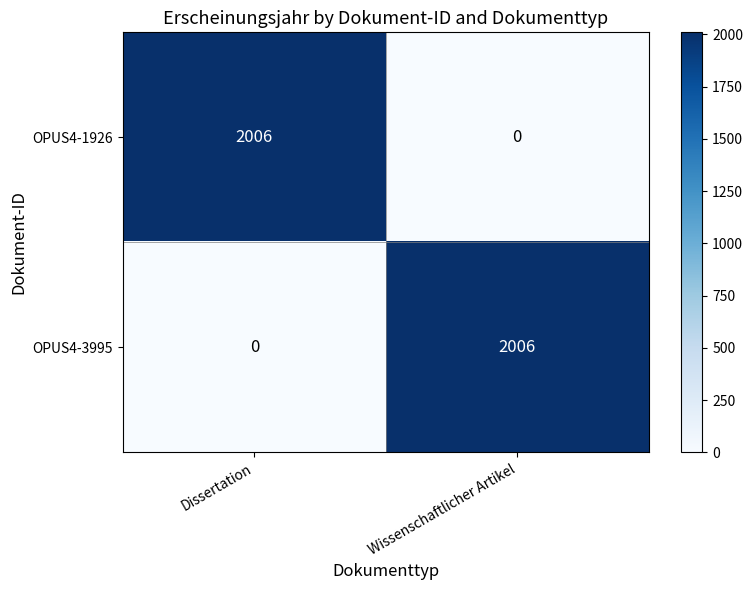

What is the maximum value shown in the chart?

2006